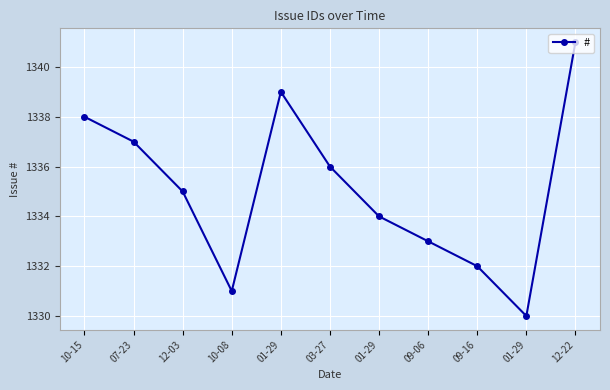

How many interior local valleys (lower than both neighbors) does the data have?

2